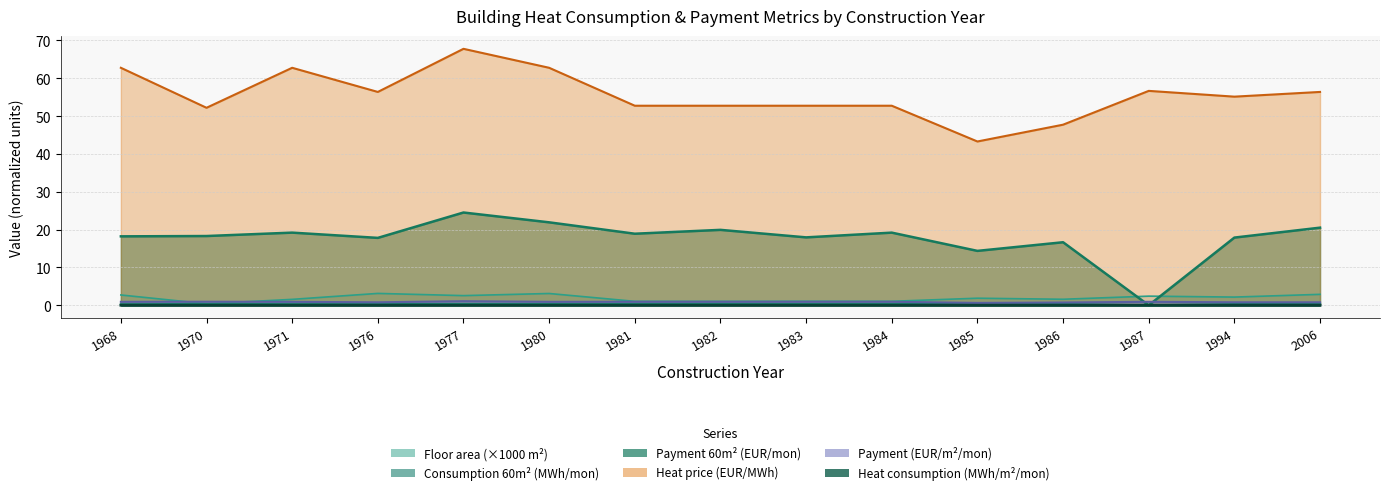

How many categories are shown in the chart?

15